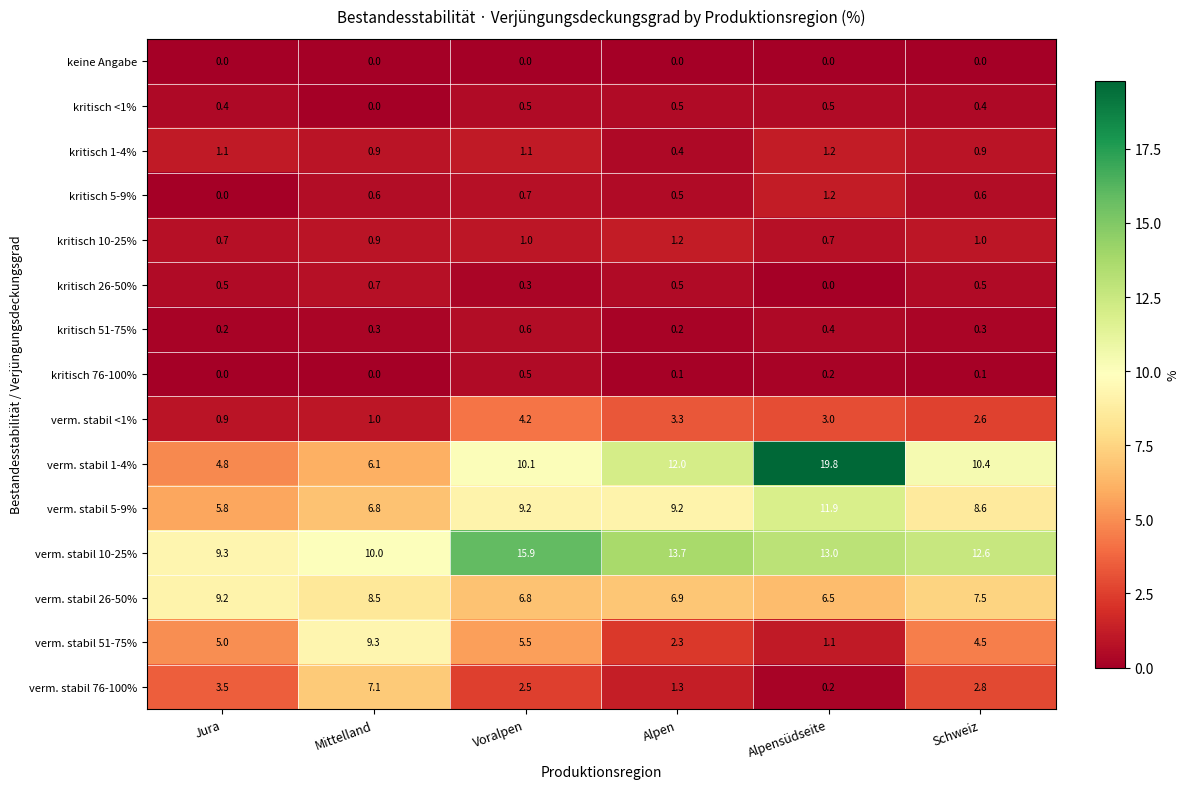

The value of kritisch 10-25% at Voralpen is 1.5. True or false?

False